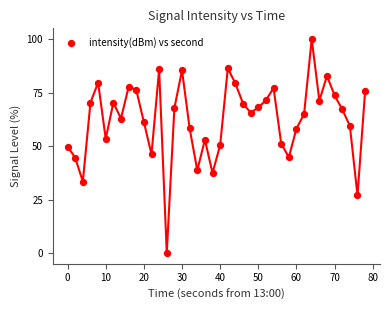

What is the range of Y values (max minus min)?

100.0